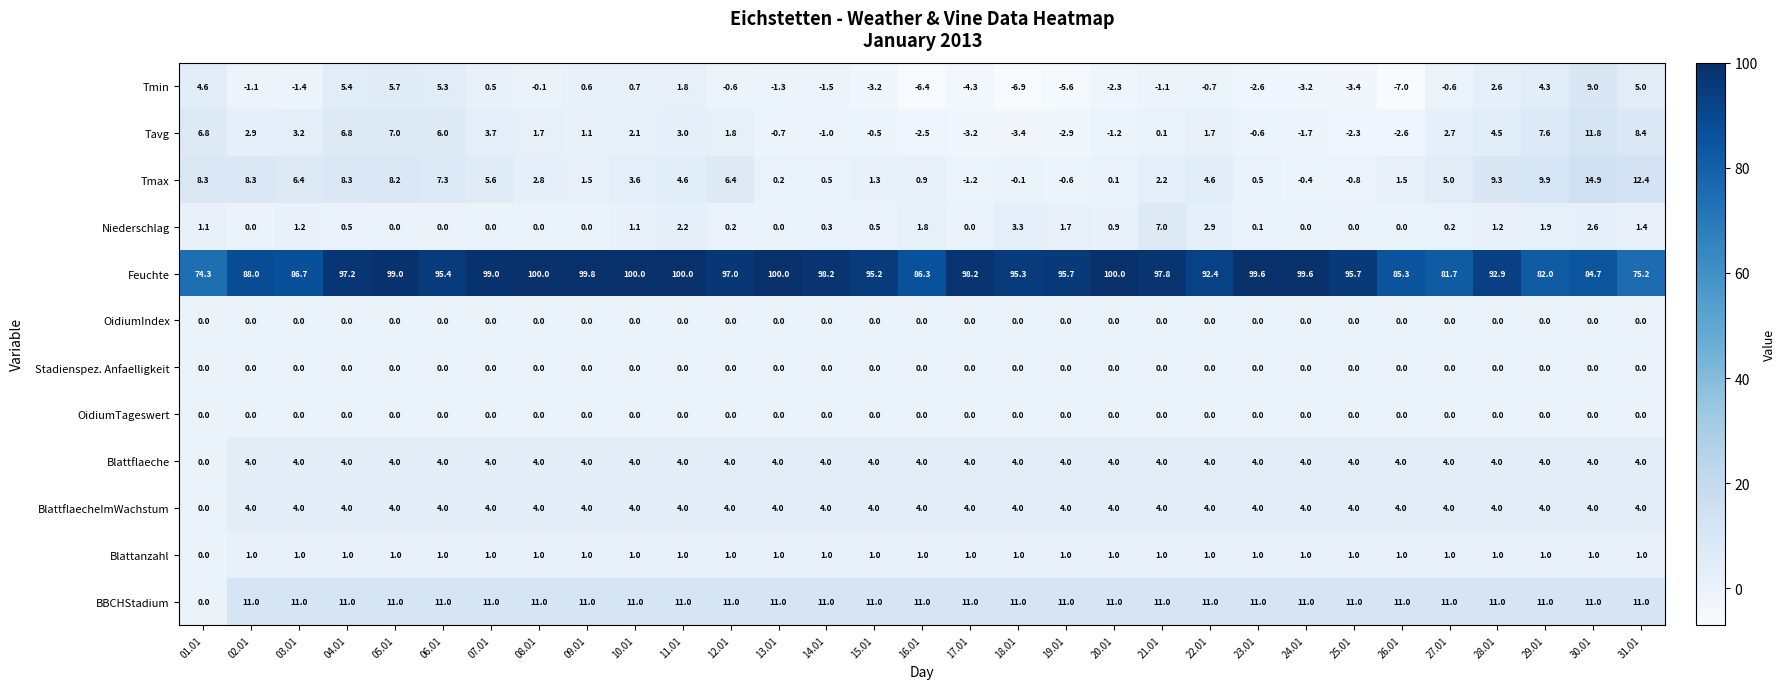

Which series changed the most between 08.01 and 21.01?

Niederschlag